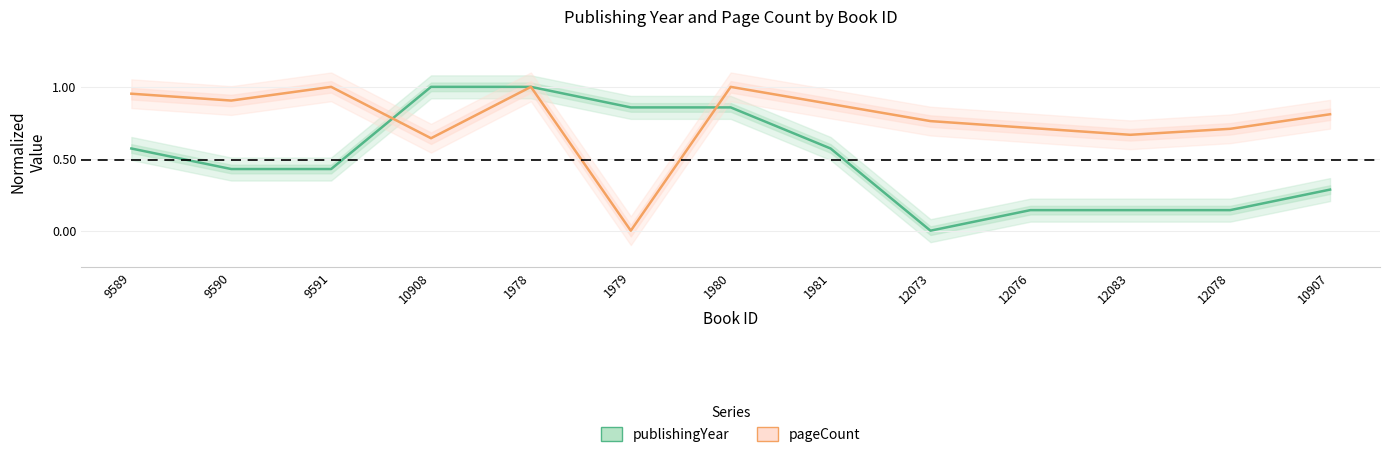

How many categories are shown in the chart?

13